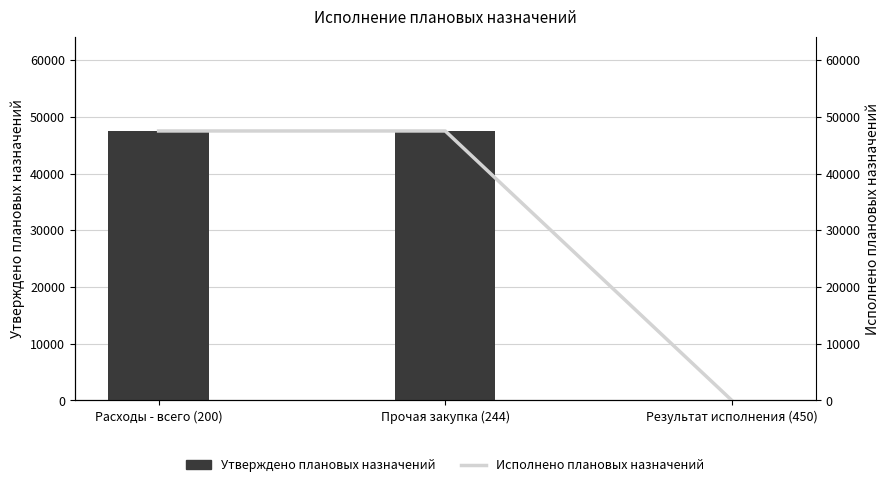

How many values in the Утверждено плановых назначений series are below 47500?

1